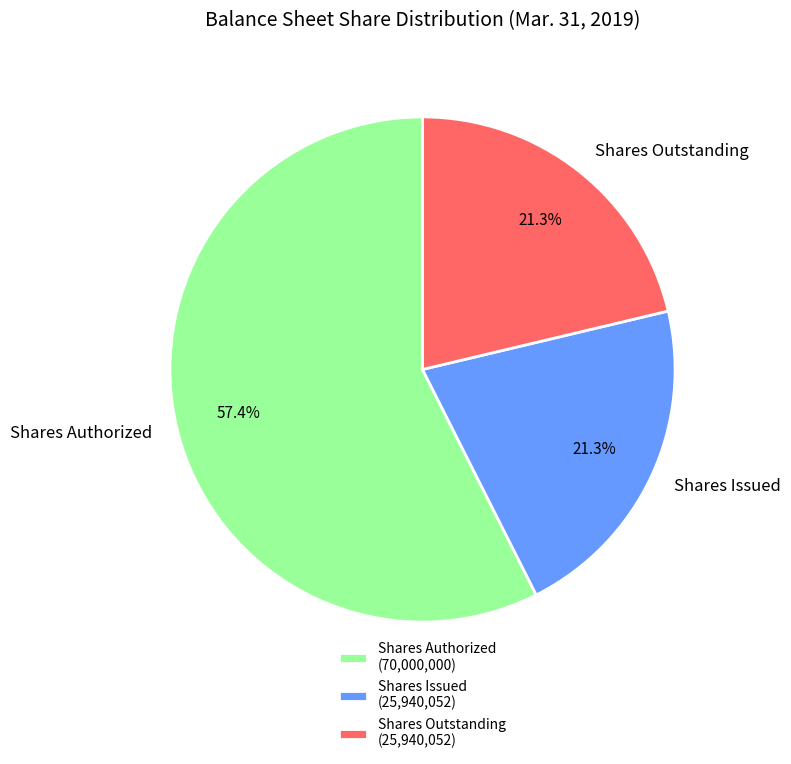

Approximately how many times larger is the value at Shares Authorized compared to Shares Issued?

2.7